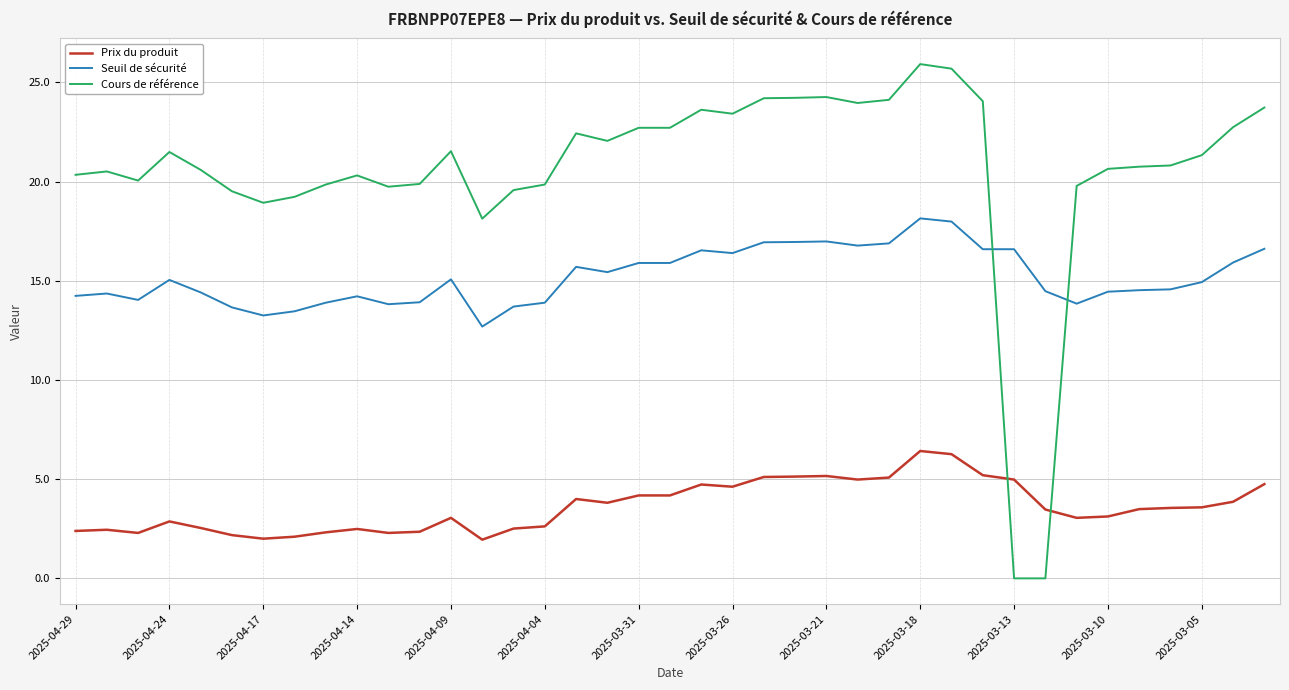

How many lines are shown in the chart?

3